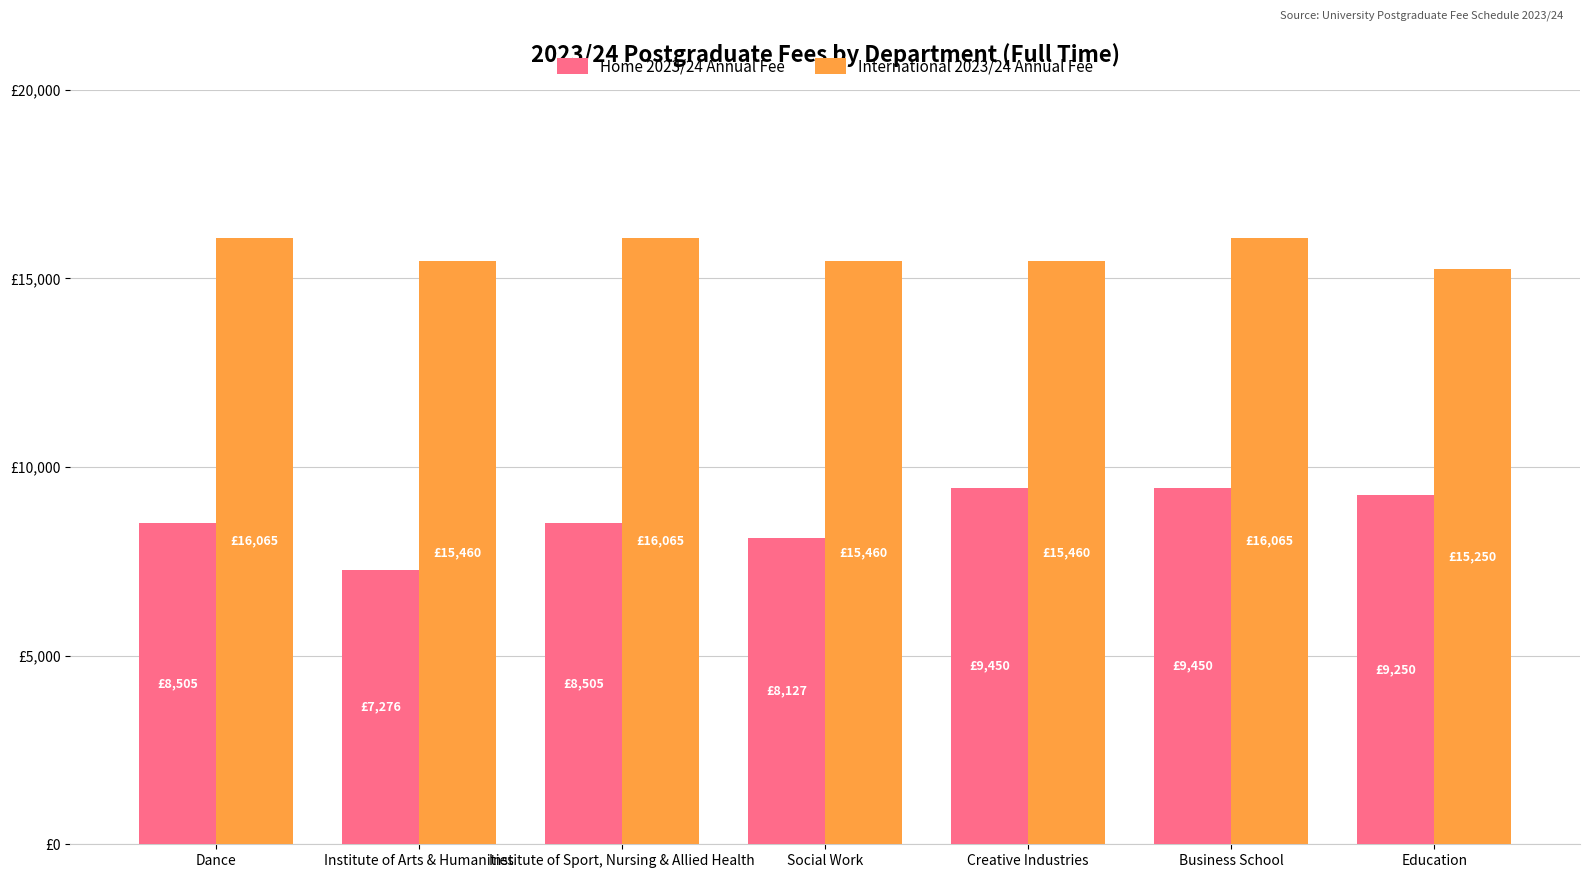

How many International 2023/24 Annual Fee values are between 15460 and 16065?

6